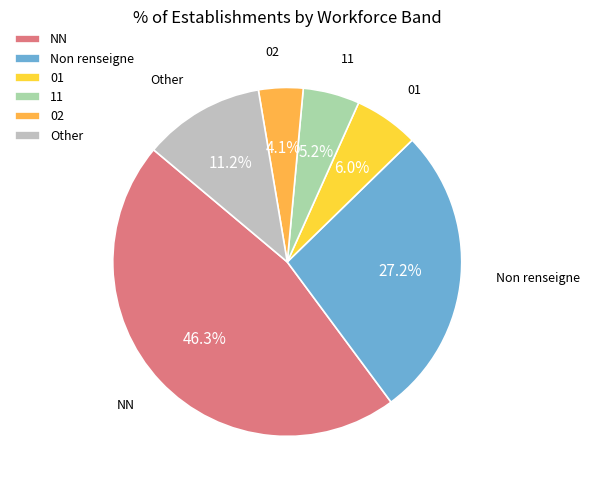

What percentage is NOT represented by 01?

94.0%